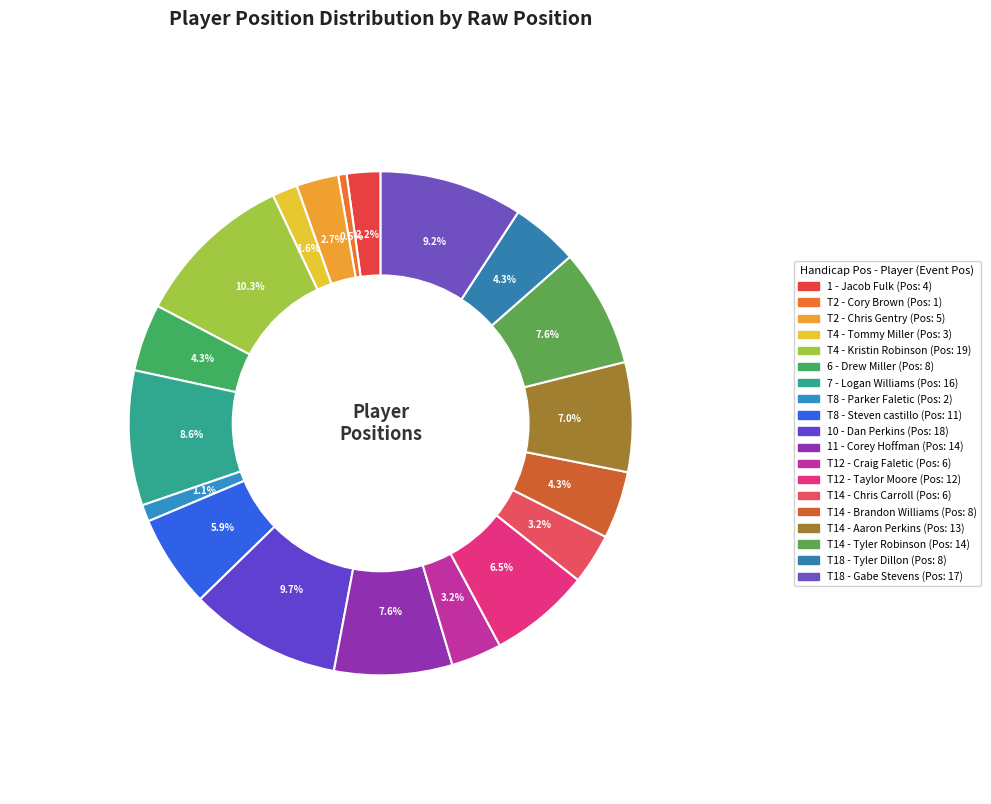

Count the number of slices in the pie.

19